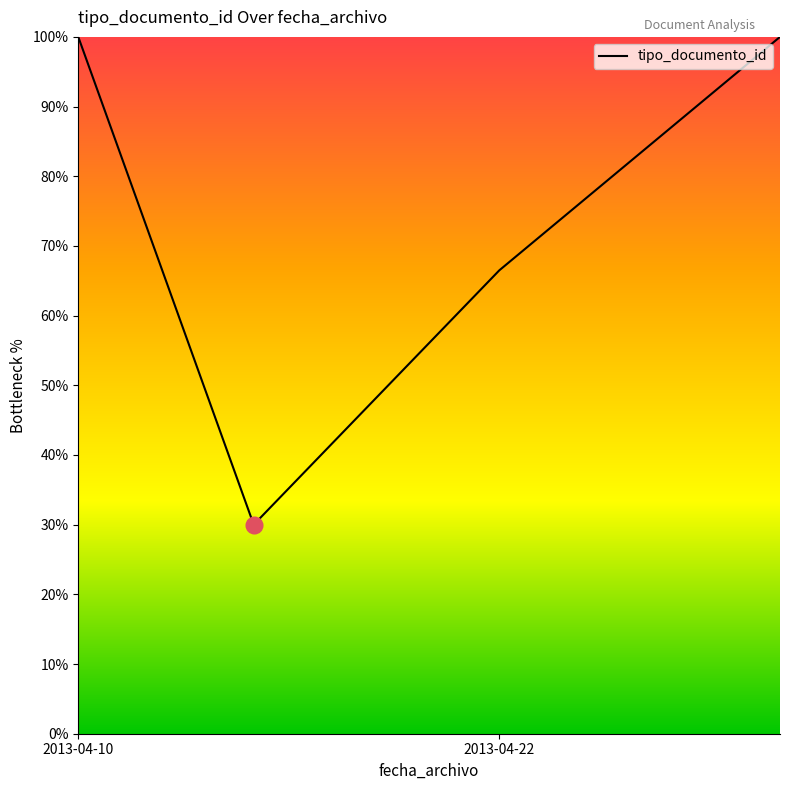

What is the smallest value displayed?

30.0